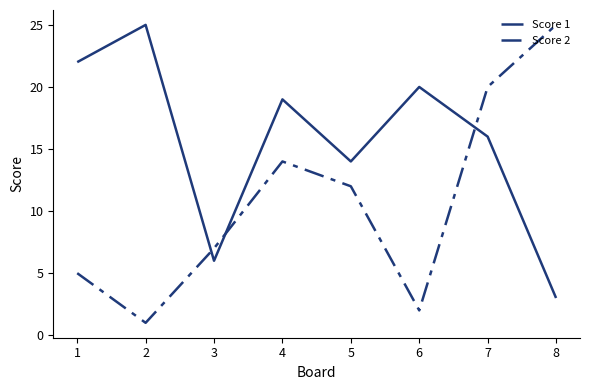

Which label corresponds to the smallest value in the chart?

2